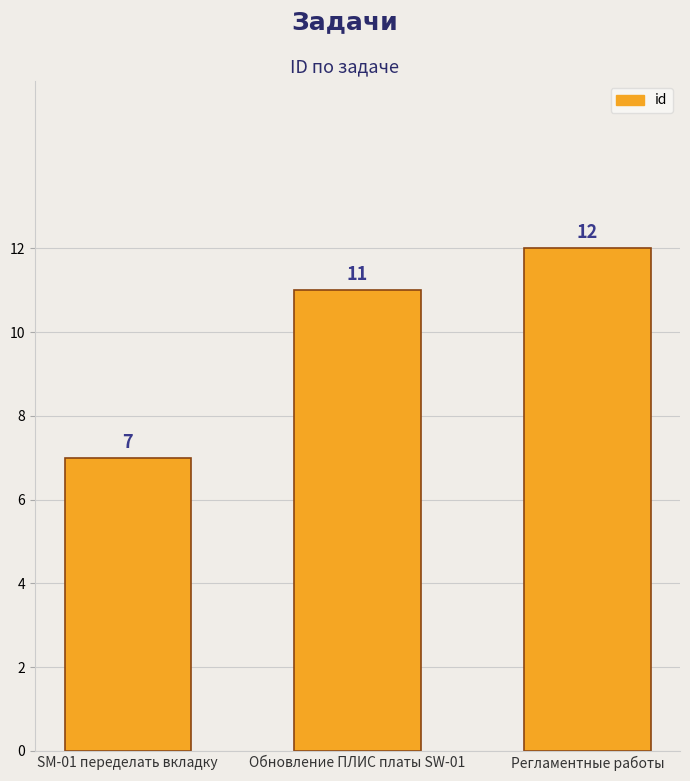

What is the maximum value shown in the chart?

12